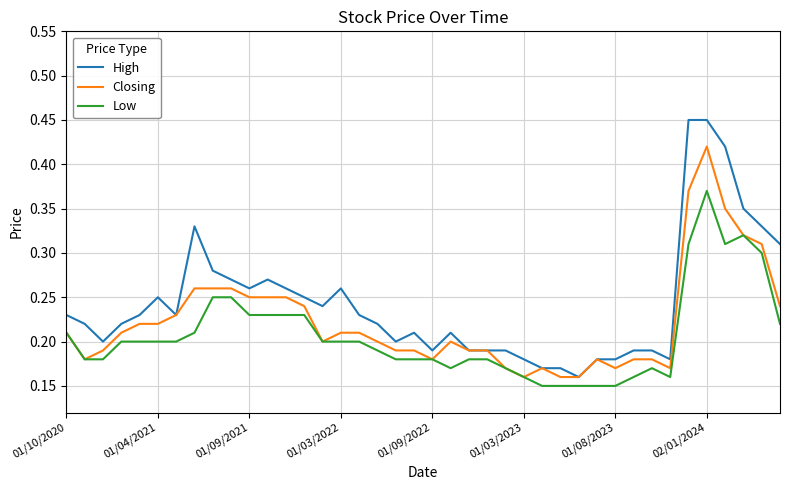

What are all the series names shown in the legend?

High, Closing, Low